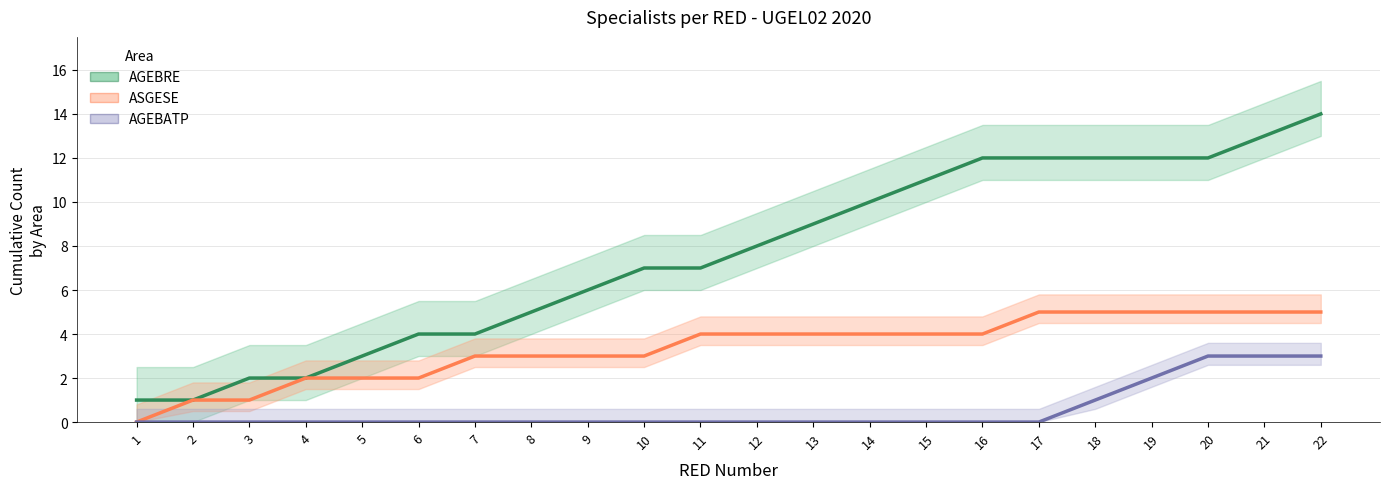

Which category has the lowest value in the AGEBATP series?

1